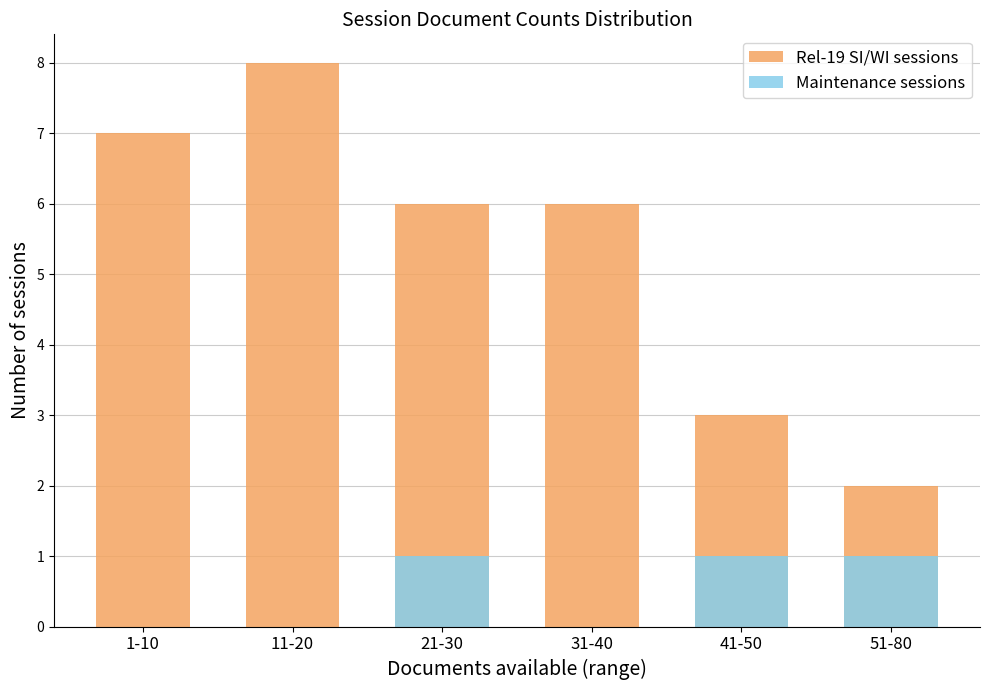

Reading right to left, extract all data points from this chart.

Rel-19 SI/WI sessions: 51-80=2	41-50=3	31-40=6	21-30=6	11-20=8	1-10=7
Maintenance sessions: 51-80=1	41-50=1	31-40=0	21-30=1	11-20=0	1-10=0